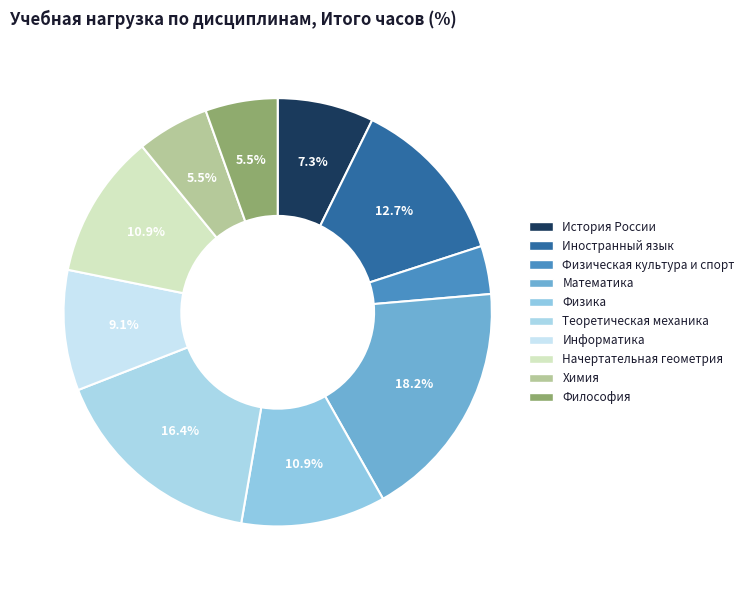

Combined, do Начертательная геометрия and Математика account for over 50%?

No